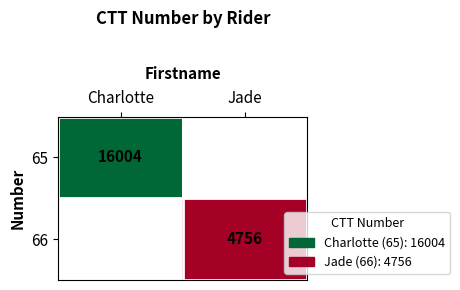

Is it true that 66 equals 3051 at Jade?

False